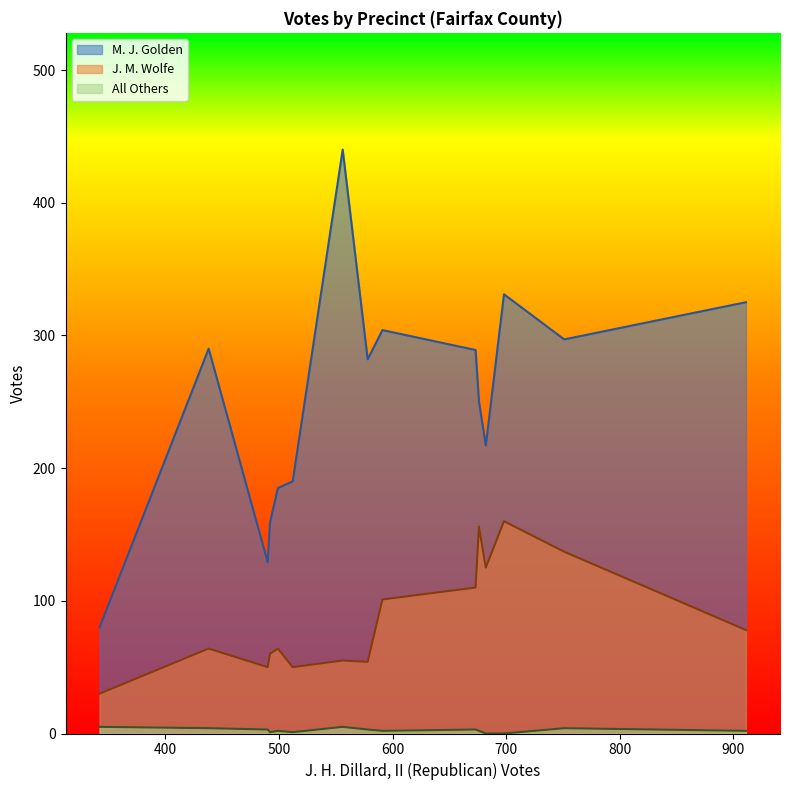

The value of M. J. Golden at Ab-Central Absentee is 45. True or false?

False